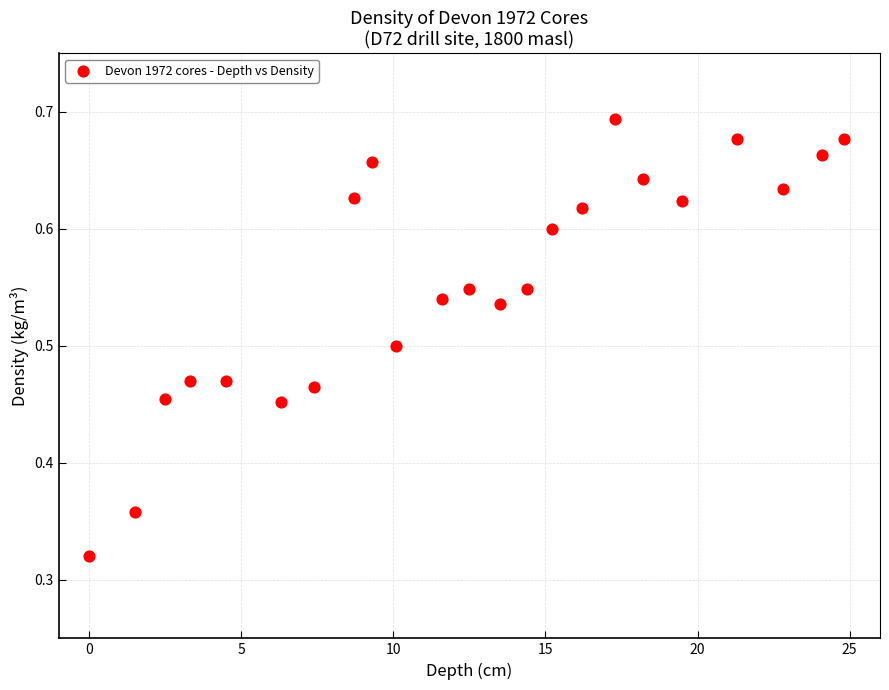

What is the range of X values (max minus min)?

24.8